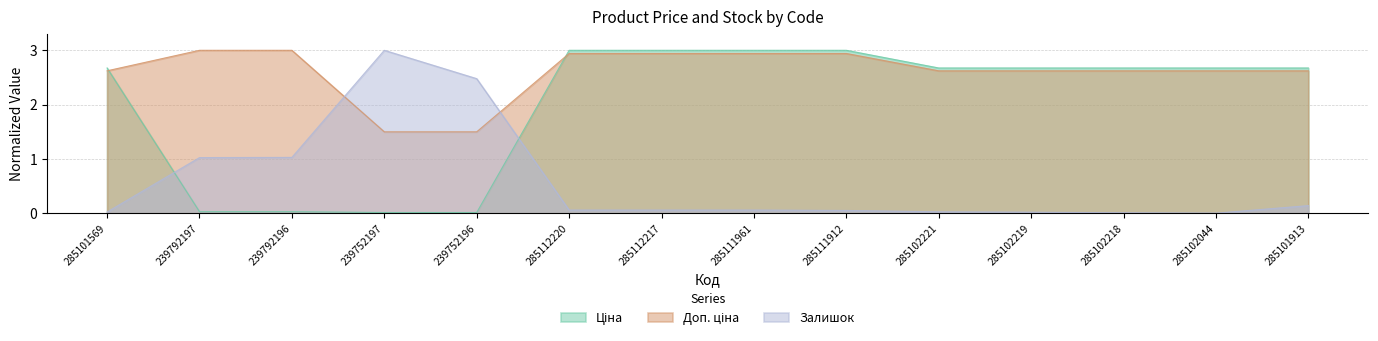

True or false: Залишок and Ціна intersect in this chart.

True